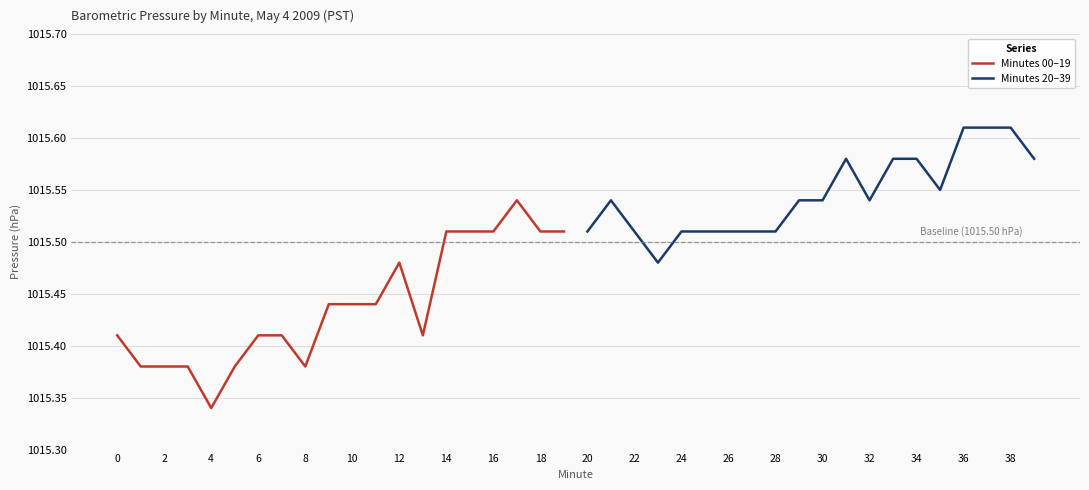

At which label is Minutes 00–19 closest to 1015?

4